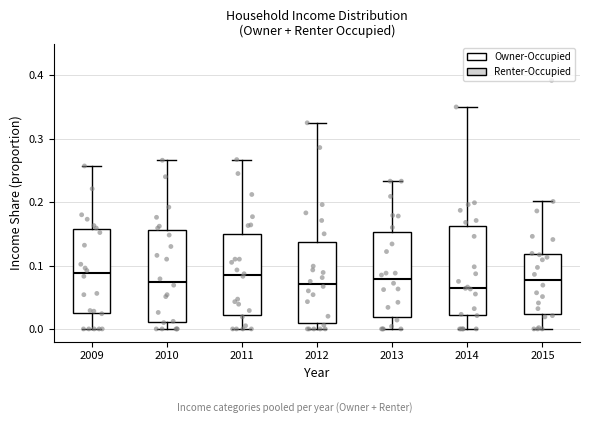

Reading left to right, read every box against the y-axis: the position of its median line, the range the box covers, and the ends of its whiskers. The values are not printed on the chart, so give them approximately, as read against the axis.

2009: median 0.09, box 0.03 to 0.16, whiskers 0.00 to 0.26
2010: median 0.07, box 0.01 to 0.16, whiskers 0.00 to 0.27
2011: median 0.09, box 0.02 to 0.15, whiskers 0.00 to 0.27
2012: median 0.07, box 0.01 to 0.14, whiskers 0.00 to 0.33
2013: median 0.08, box 0.02 to 0.15, whiskers 0.00 to 0.23
2014: median 0.07, box 0.02 to 0.16, whiskers 0.00 to 0.35
2015: median 0.08, box 0.02 to 0.12, whiskers 0.00 to 0.20